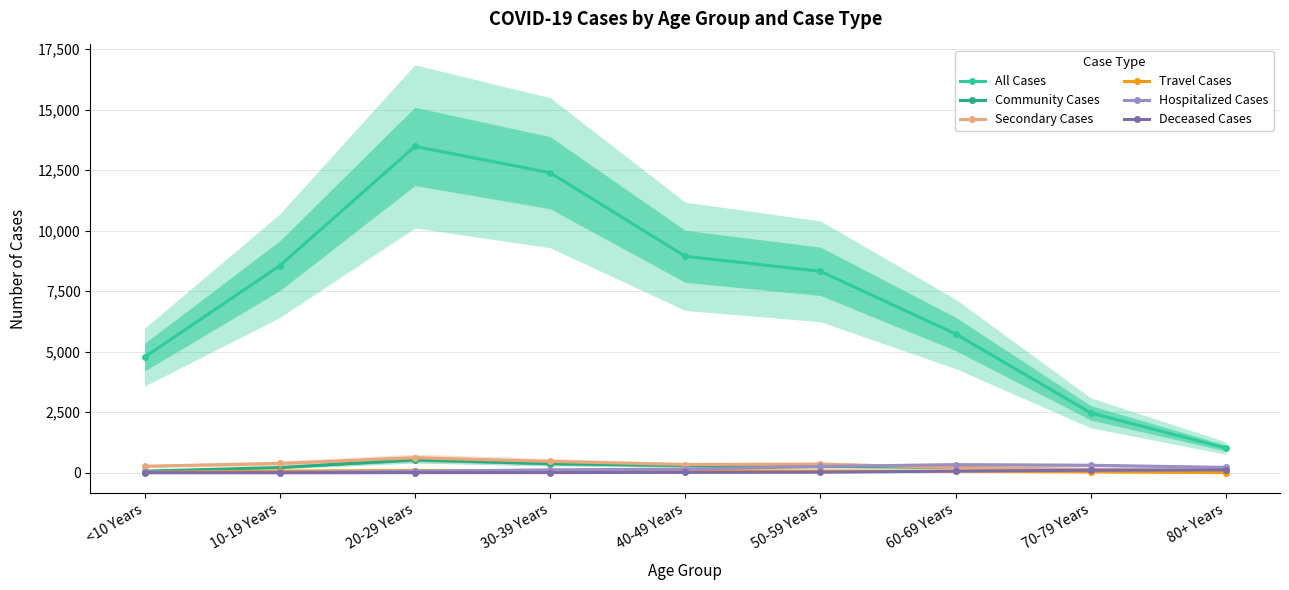

What are all the series names shown in the legend?

All Cases, Community Cases, Secondary Cases, Travel Cases, Hospitalized Cases, Deceased Cases